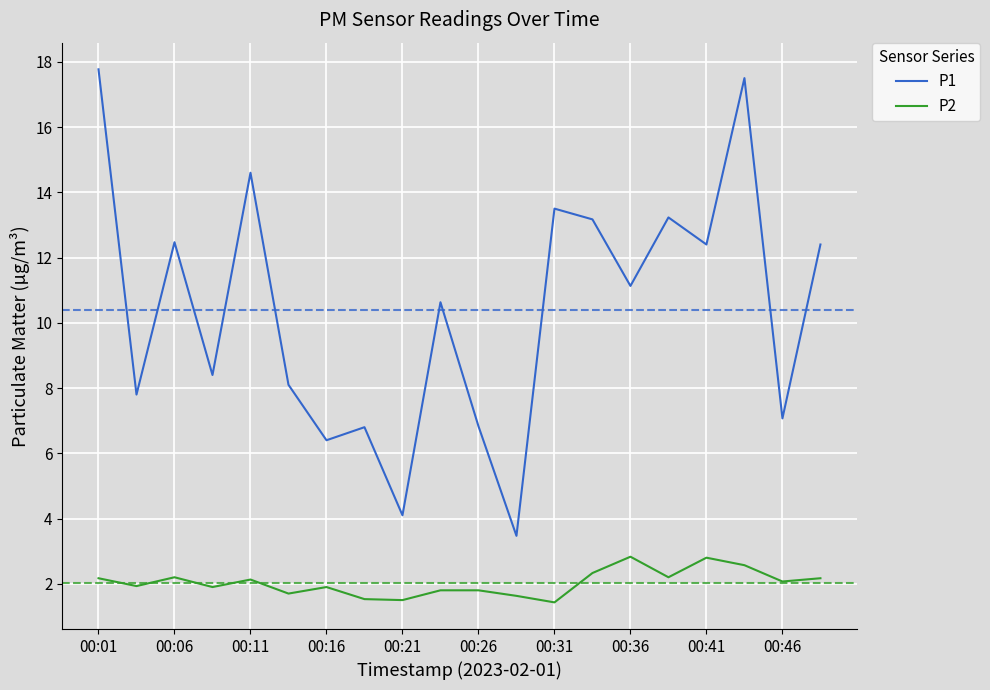

How many distinct data groups are displayed?

2